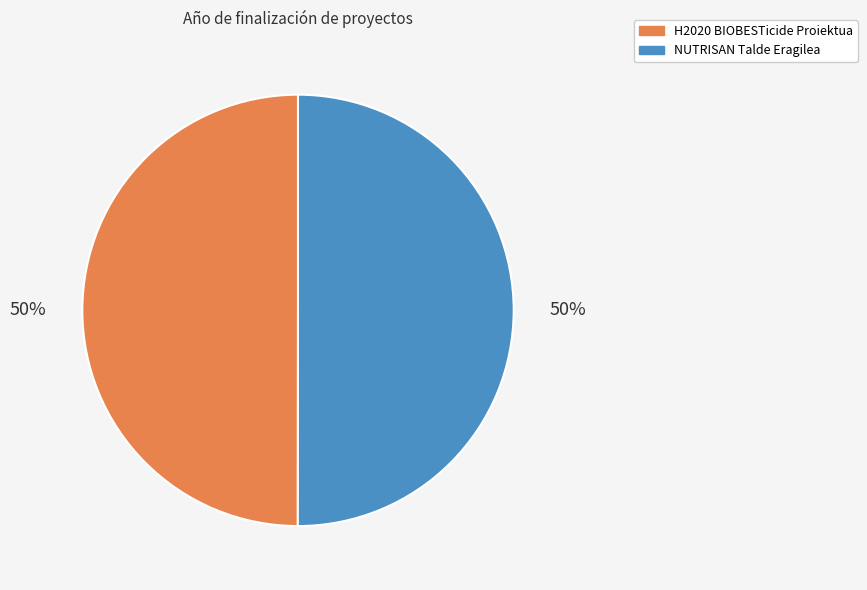

Count the number of slices in the pie.

2